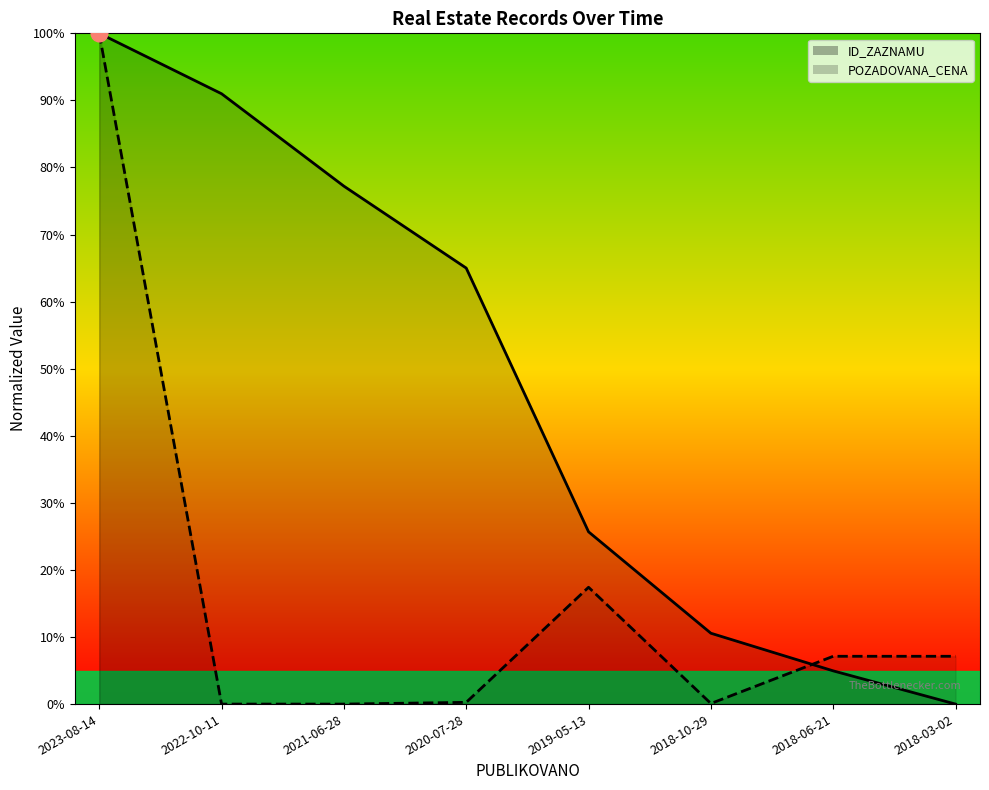

What position from the left is 2019-05-13?

5